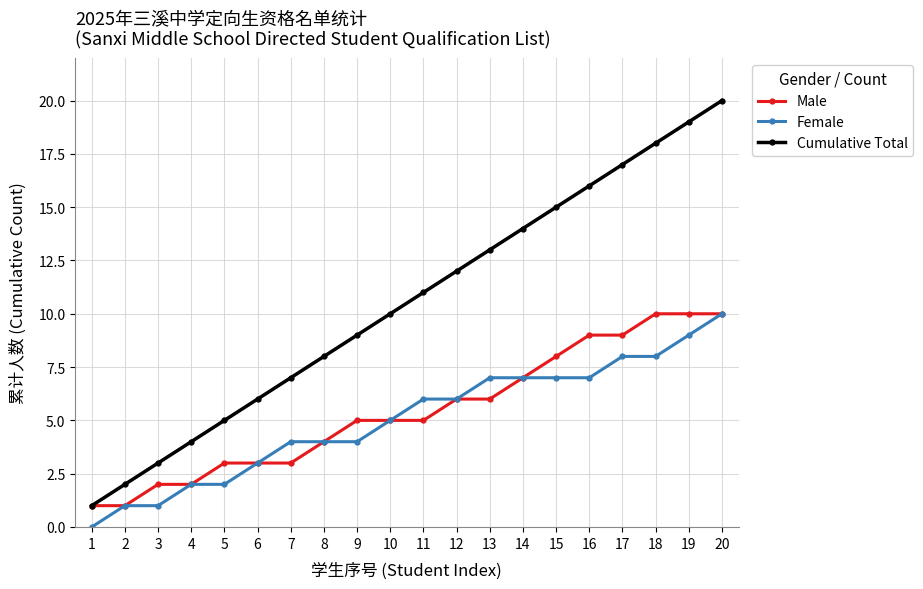

Is this an area chart (filled region under the line)?

No